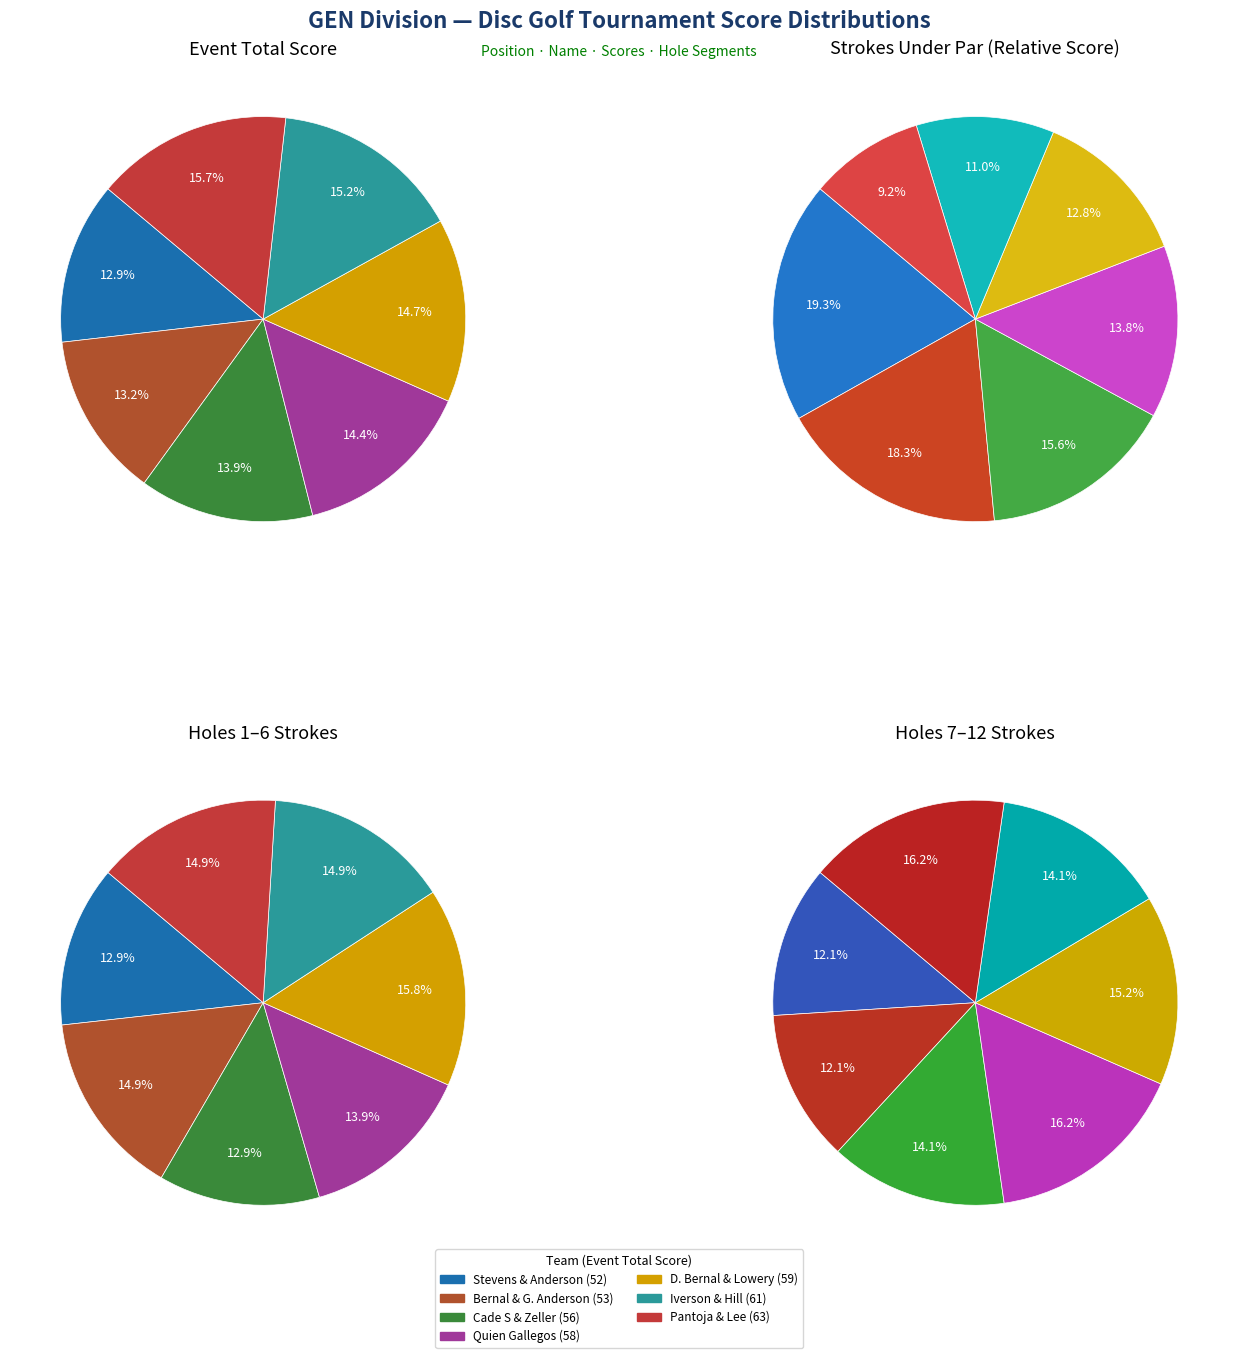

What percentage do Cade S & Noah Zeller and John Iverson & Nikolas Hill together represent?

29.1%